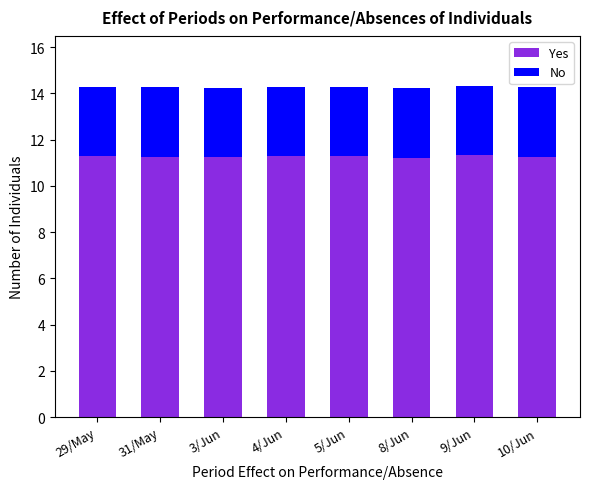

The Yes series shows 11.3 at 9/Jun. True or false?

True